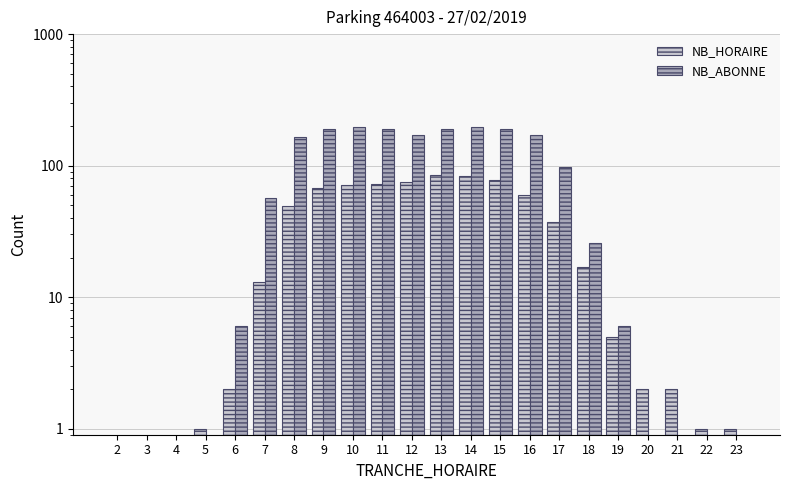

Between 12 and 6, which is larger?

12